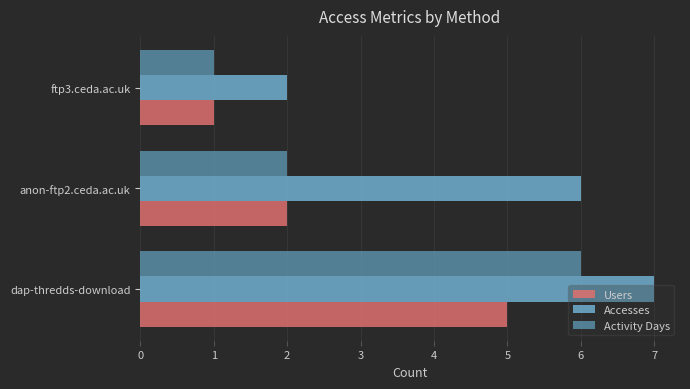

At which label does Users reach its minimum?

ftp3.ceda.ac.uk